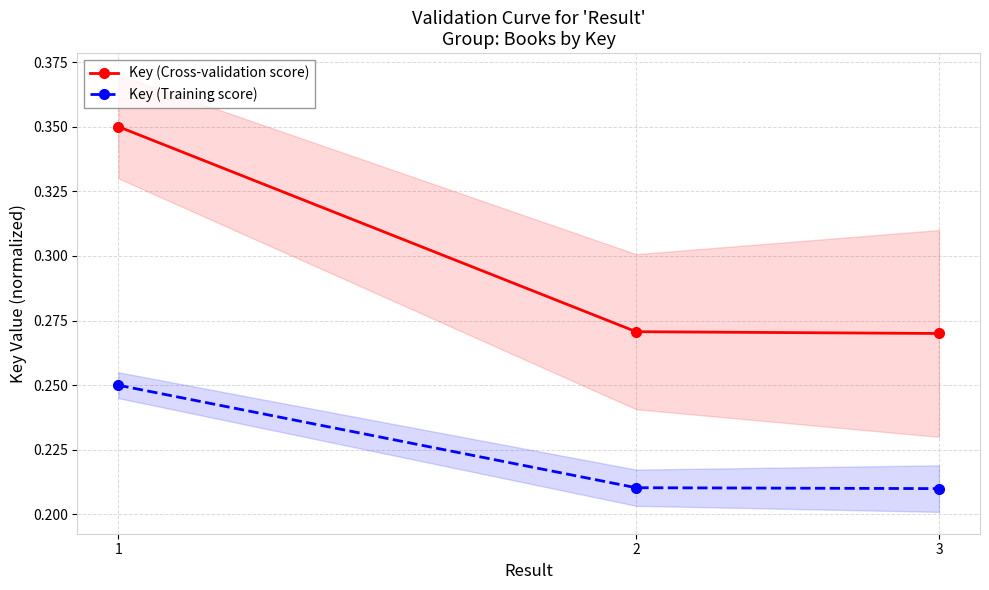

Is it true that Key (Training score) equals 0.2 at 1?

True